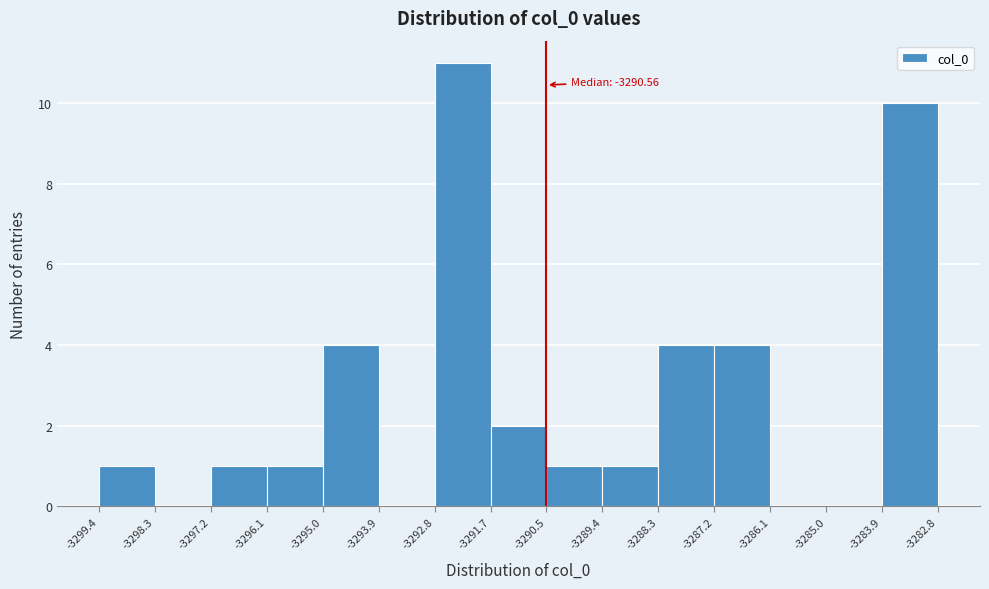

Over which range of the x-axis is the bar tallest?

-3292.8 to -3291.7